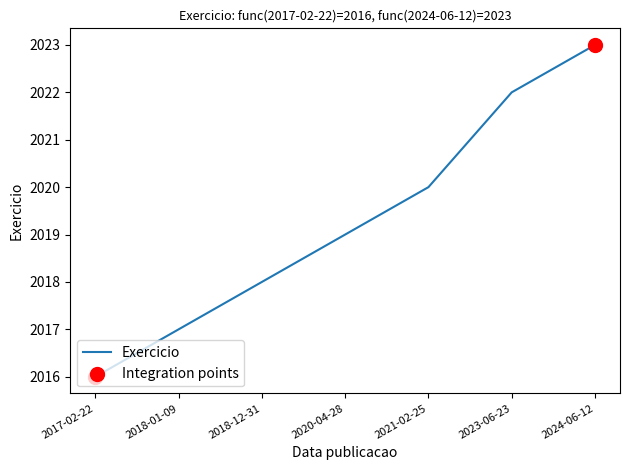

What is the change in value from 2018-01-09 to 2020-04-28?

+2